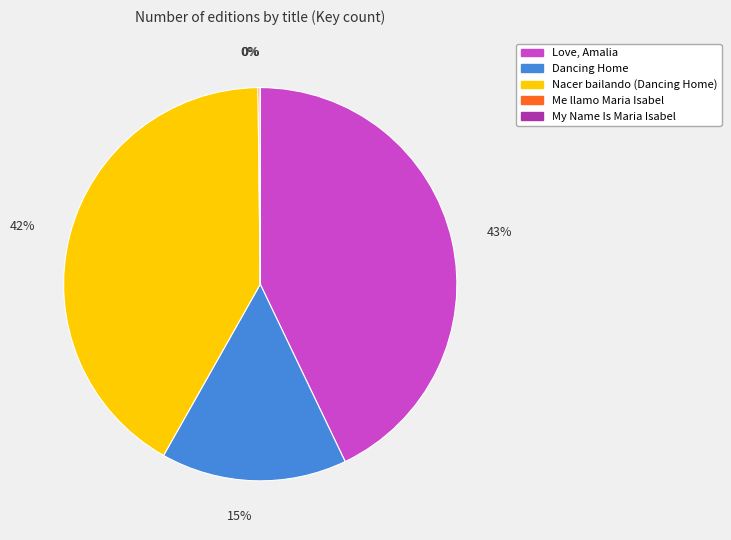

What percentage is the Dancing Home slice, to the nearest percent?

15%